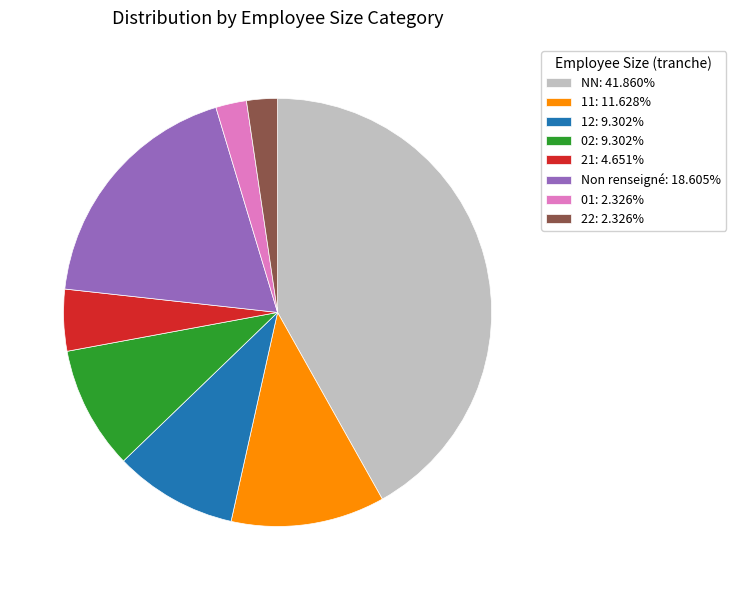

Approximately how many times larger is the value at Non renseigné: 18.605% compared to NN: 41.860%?

0.4